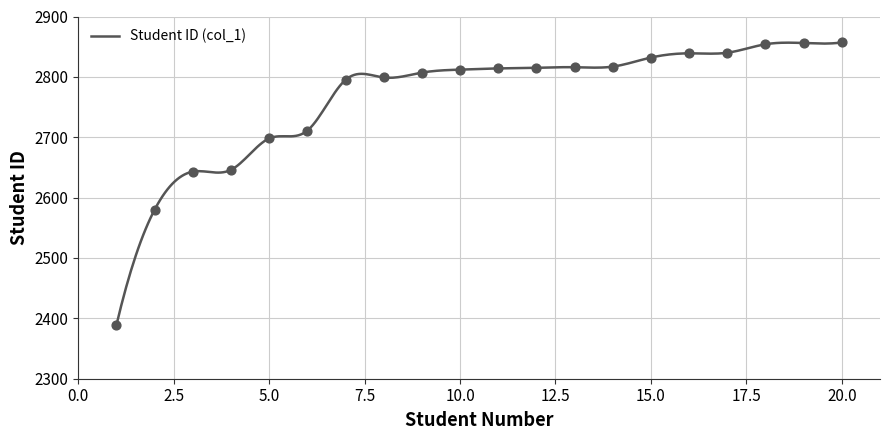

Between 6 and 1, which is larger?

6